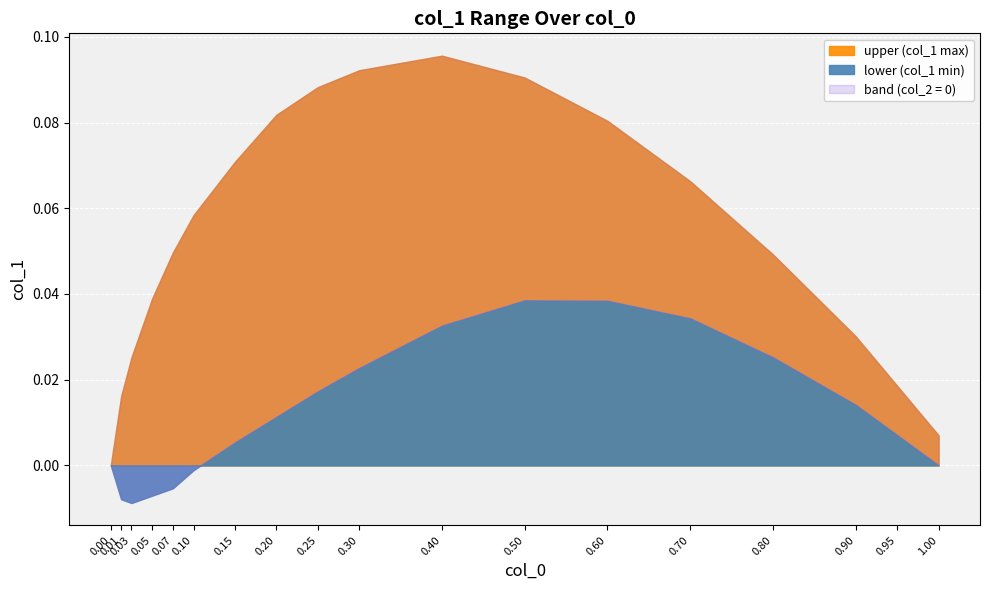

Where is the first local maximum for upper?

0.4